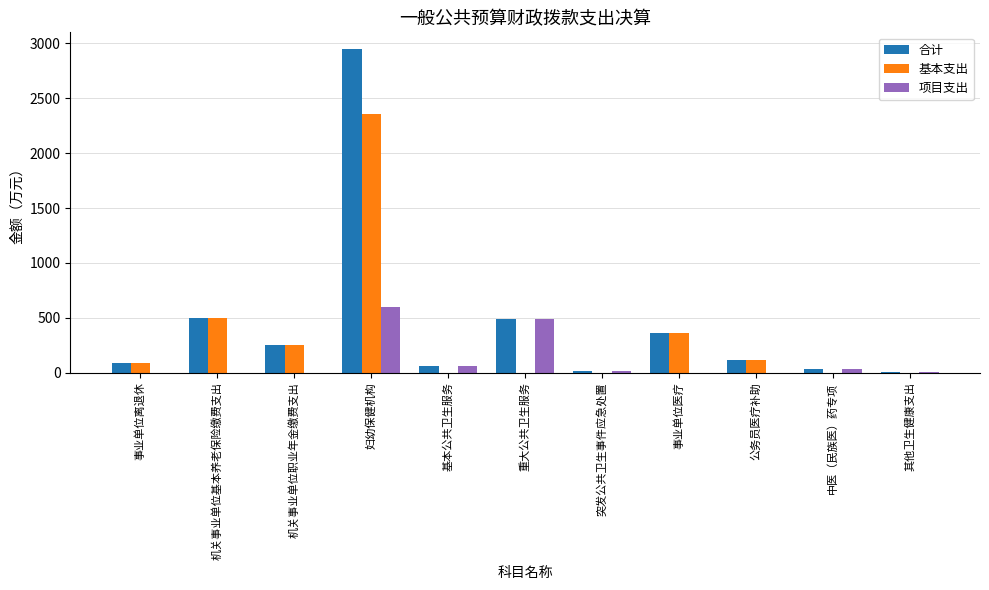

Are the bars grouped side by side (vs. stacked)?

Yes